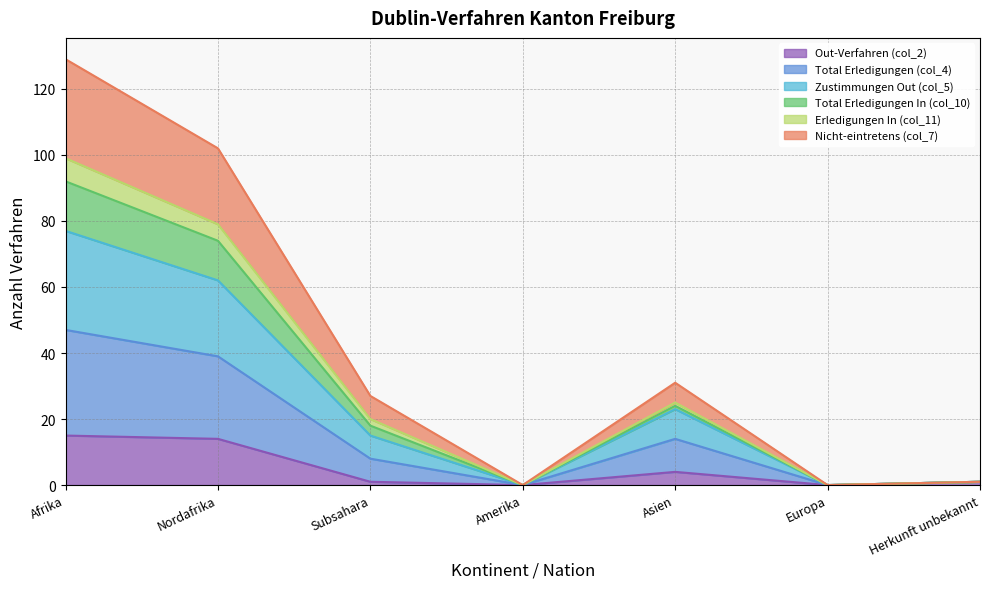

How many positive values does the Nicht-eintretens (col_7) series have?

5